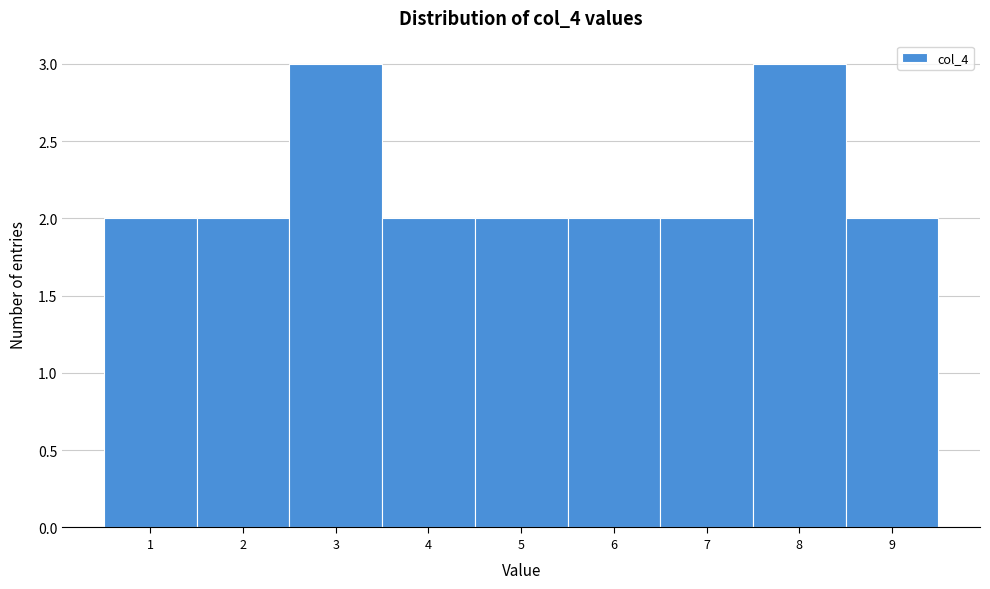

Reading left to right, transcribe all the data shown in this chart.

1=2	2=2	3=3	4=2	5=2	6=2	7=2	8=3	9=2